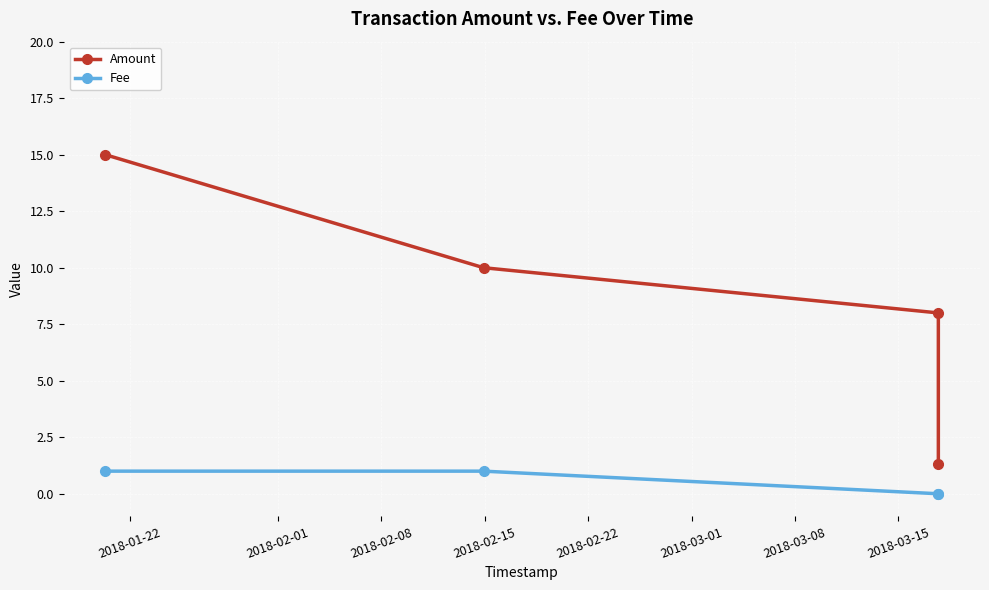

Rank the series at 2018-02-08 from lowest to highest value.

Fee, Amount